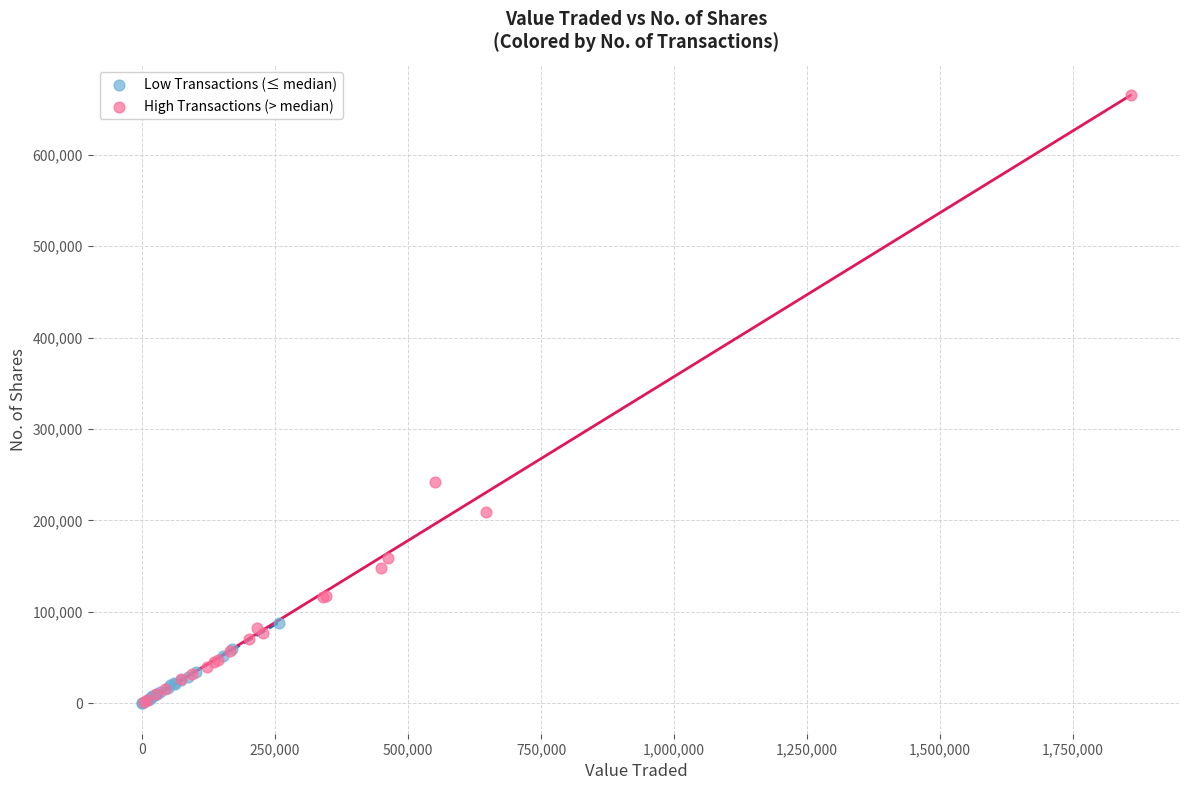

Which series reaches the maximum Y coordinate?

High Transactions (> median)